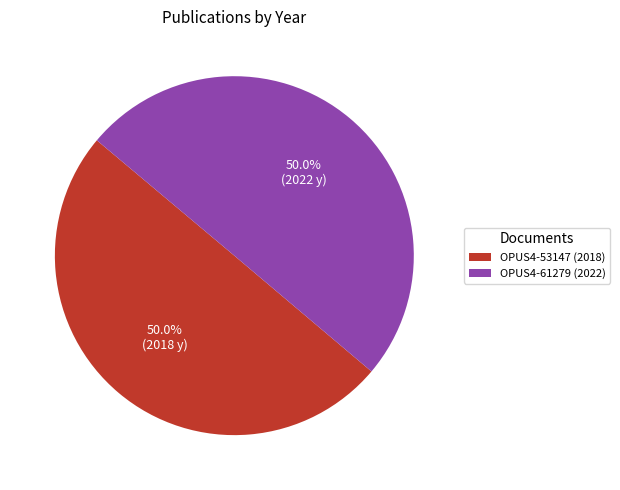

How much of the chart is everything except OPUS4-53147 (2018)?

50.0%